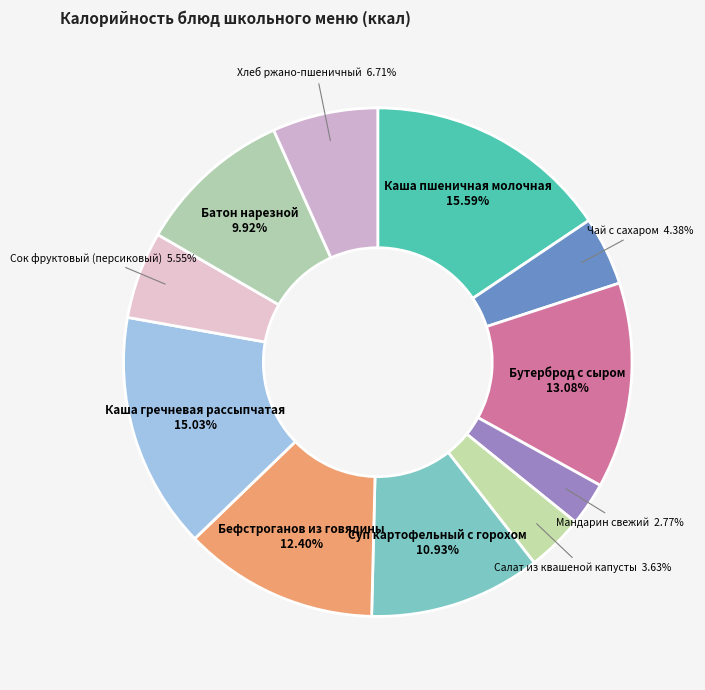

Does Каша гречневая рассыпчатая account for over 50% of the chart?

No